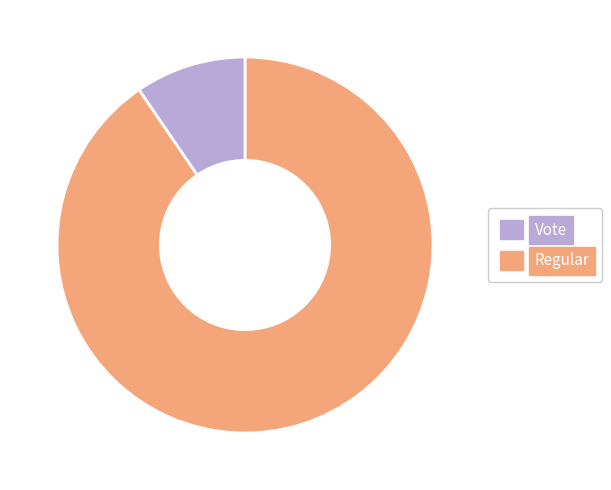

Does any single category account for the majority?

Yes